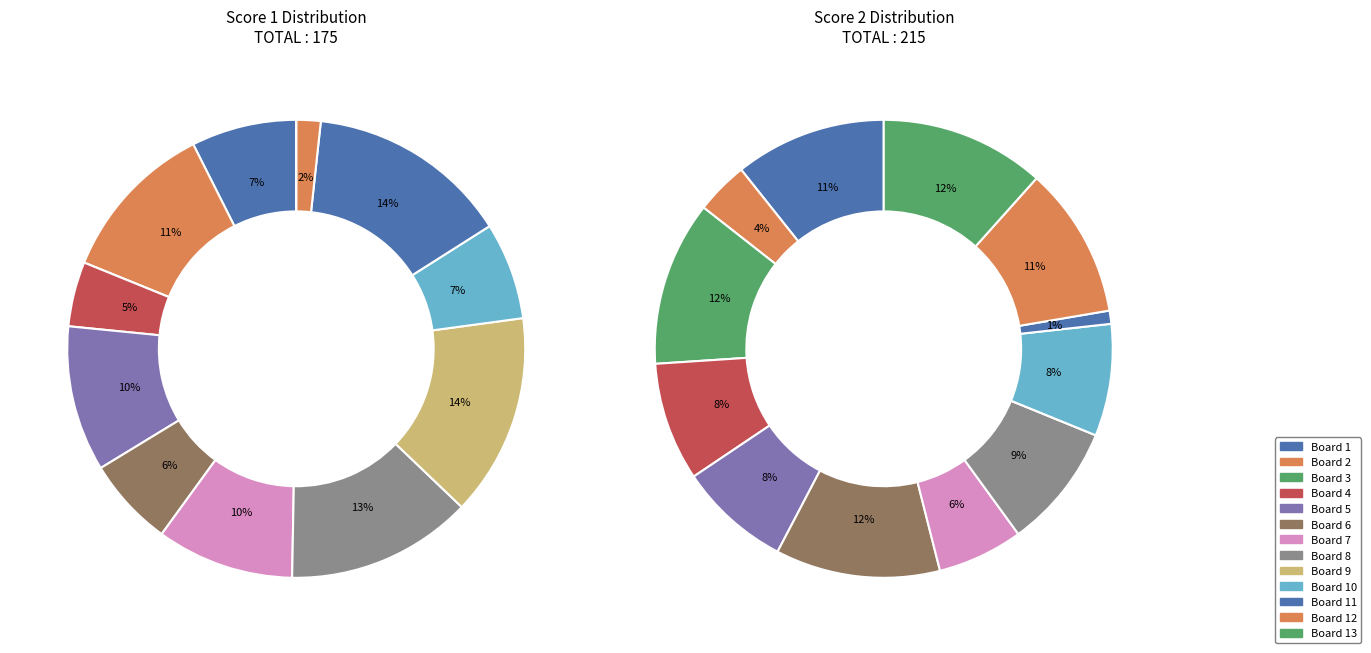

True or false: Board 11 accounts for 15% of the total.

False